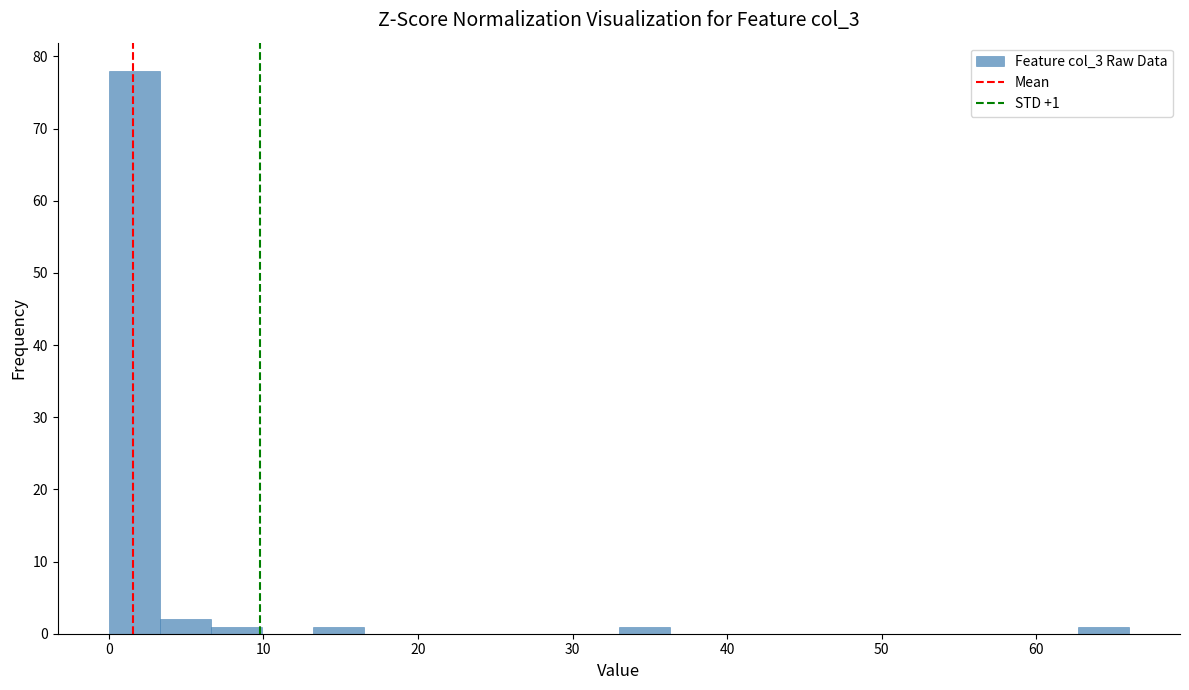

Around what value on the x-axis is the tallest bar? Give the approximate position of its centre, as read against the axis.

2